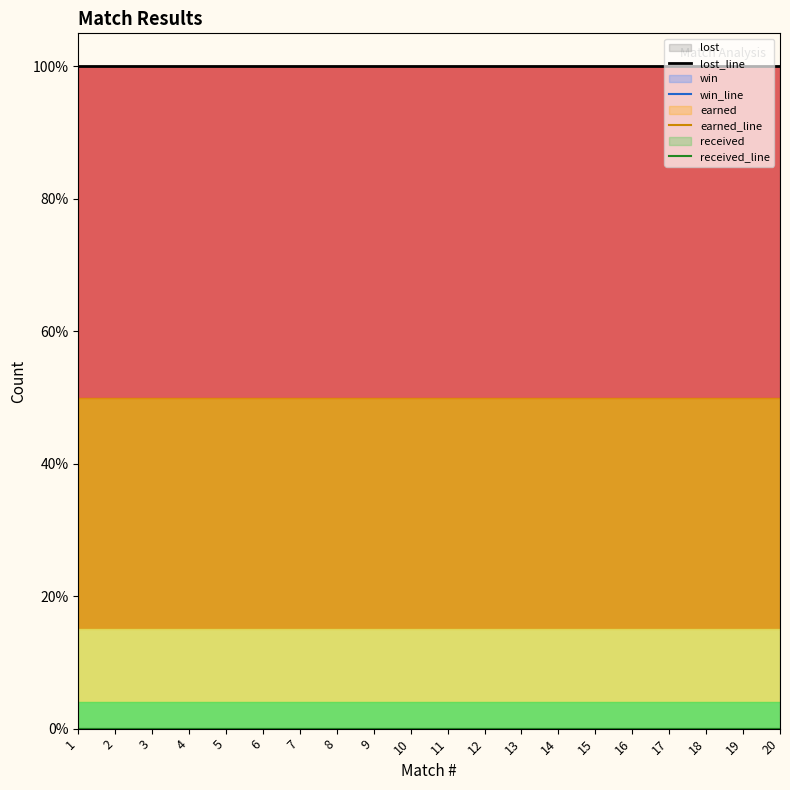

What is the spread (max minus min) of values at 6?

1